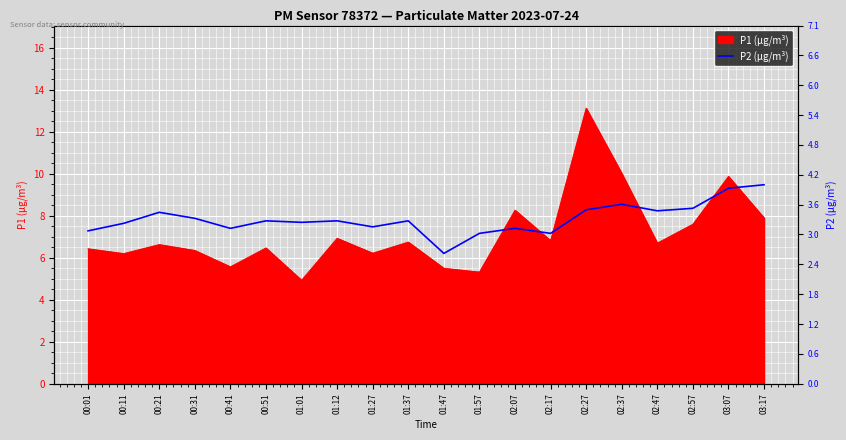

What is the label of the 4th point from the left?

00:31